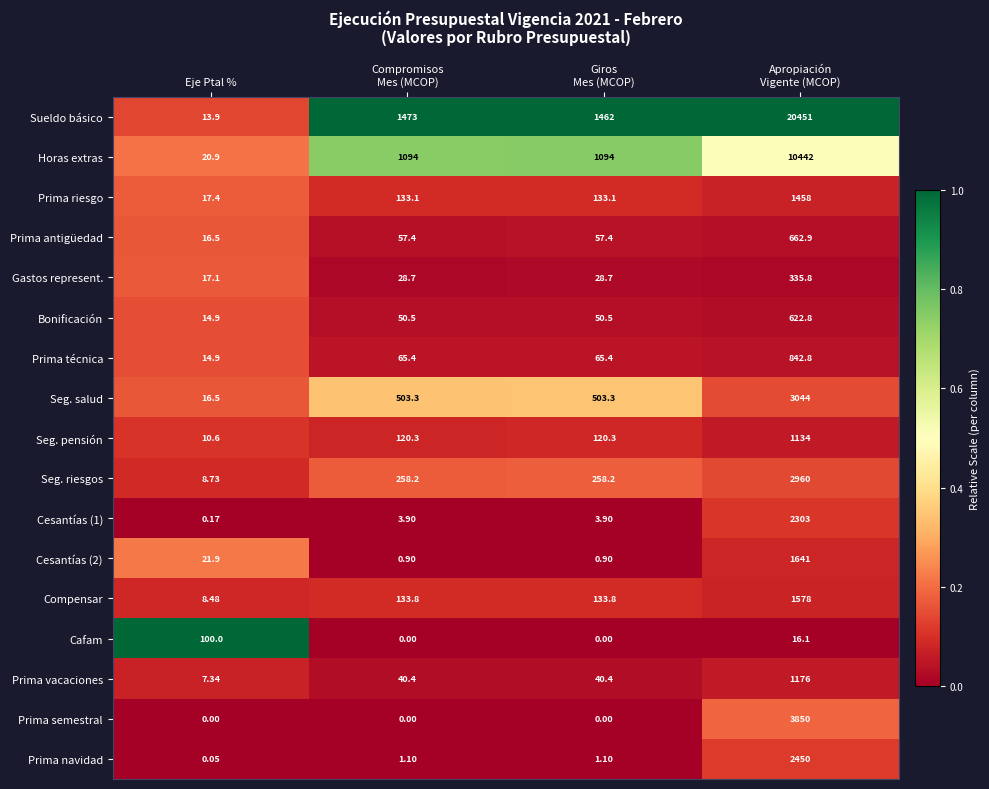

Which category has the lowest value in the Prima navidad series?

Eje Ptal %